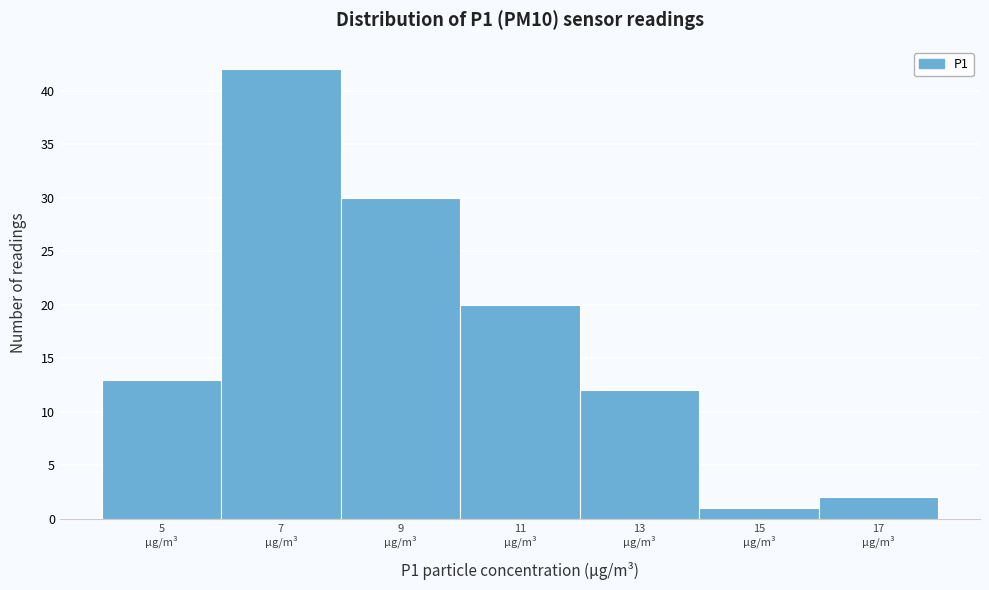

Reading left to right, extract all data points from this chart.

13	42	30	20	12	1	2